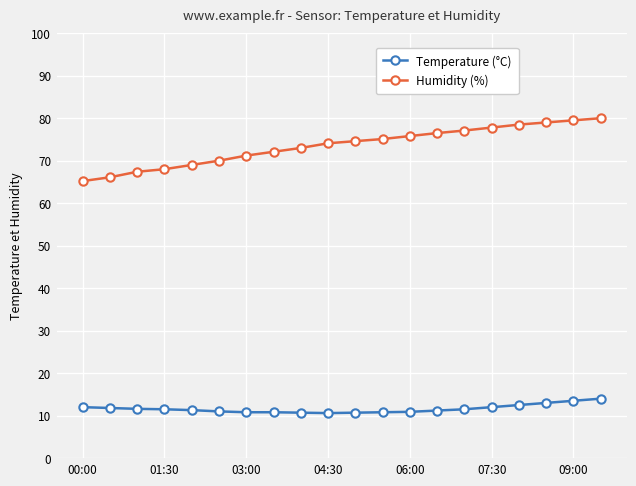

Which series has the widest spread of values?

Humidity (%)